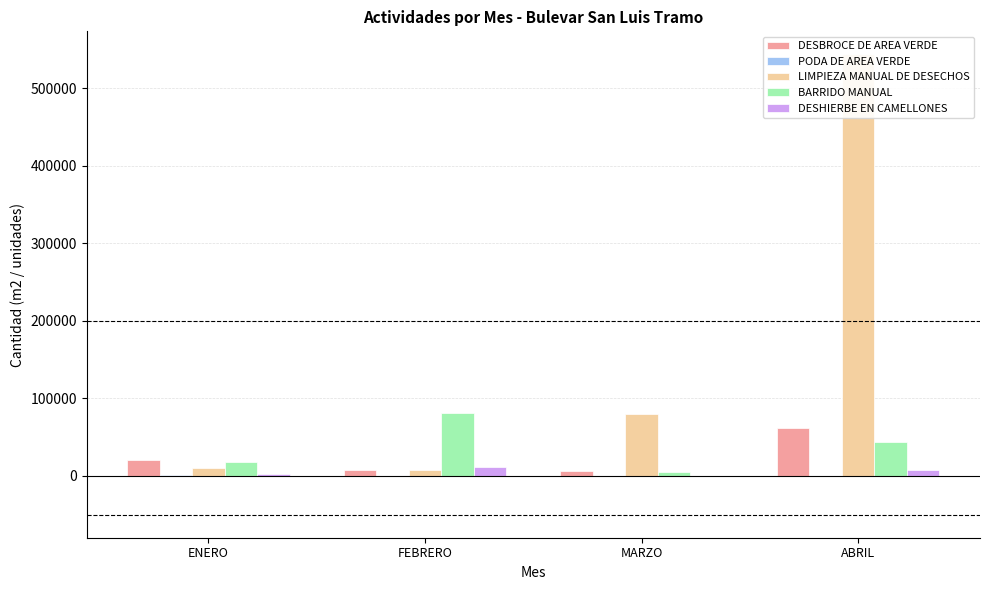

What is the difference between the highest and lowest values at FEBRERO?

81300